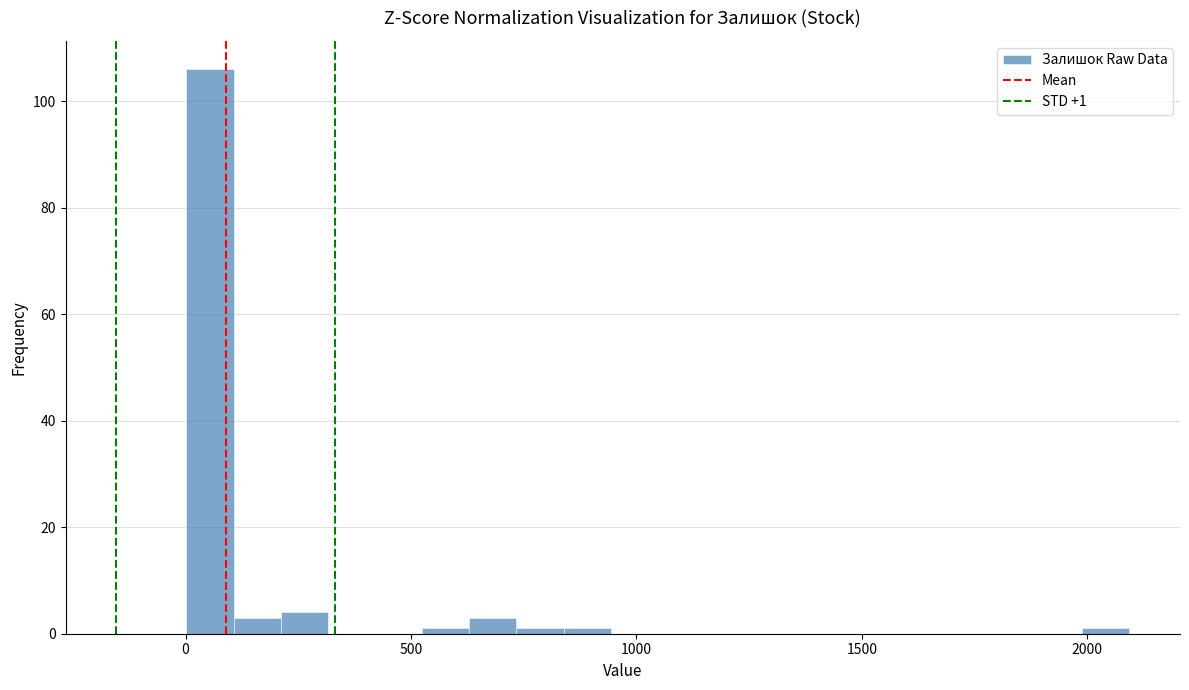

Around what value on the x-axis is the tallest bar? Give the approximate position of its centre, as read against the axis.

50